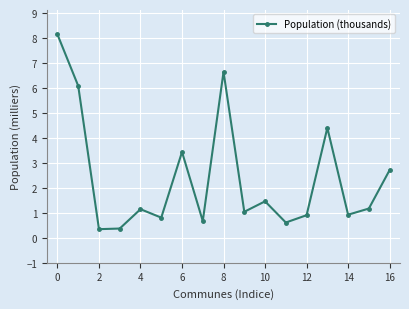

What is the sum of all values?

40.9